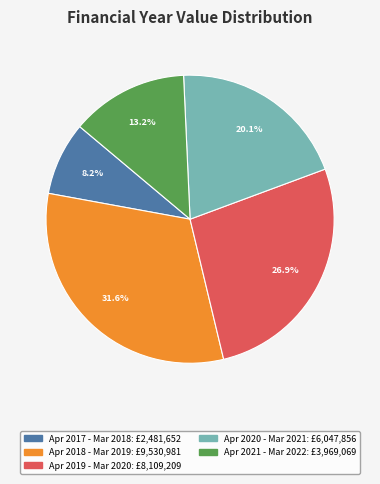

Is there any slice that represents more than half of the pie?

No